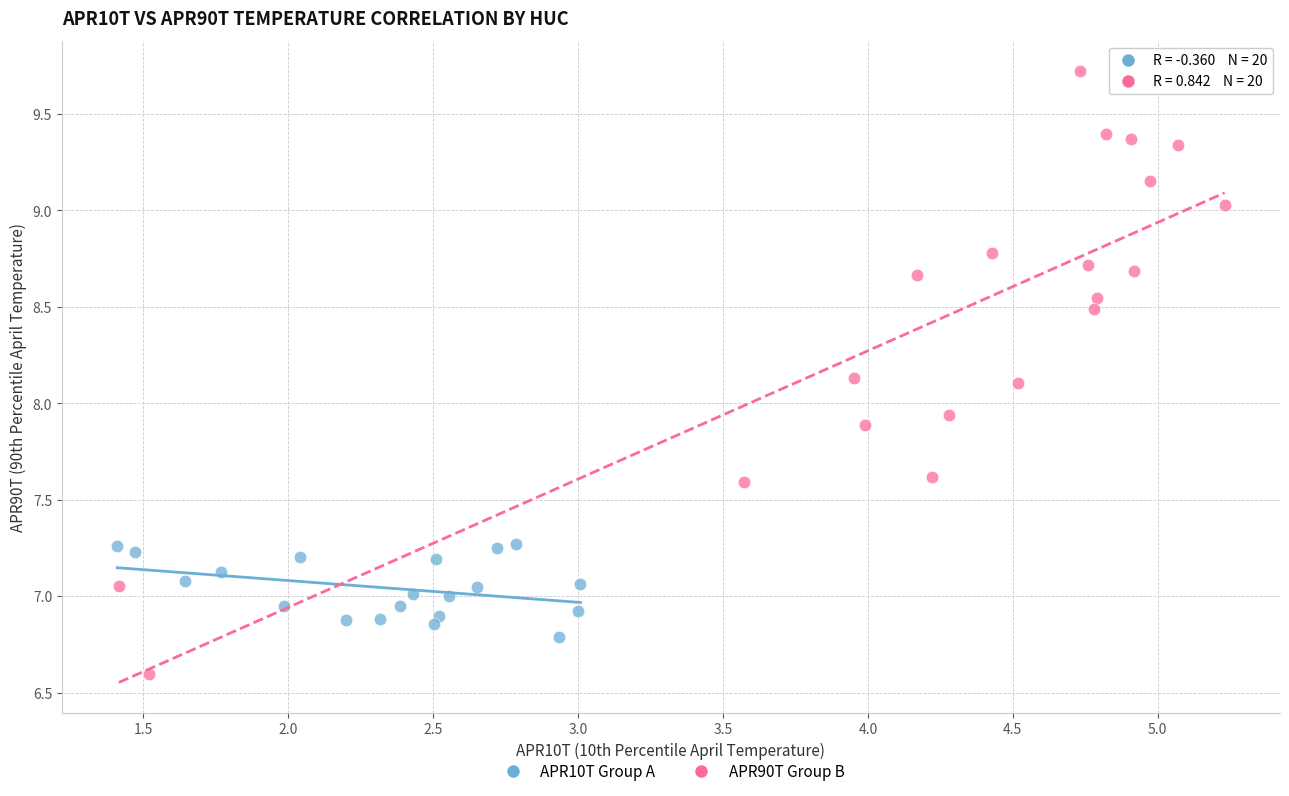

Which series reaches the minimum Y coordinate?

APR90T Group B